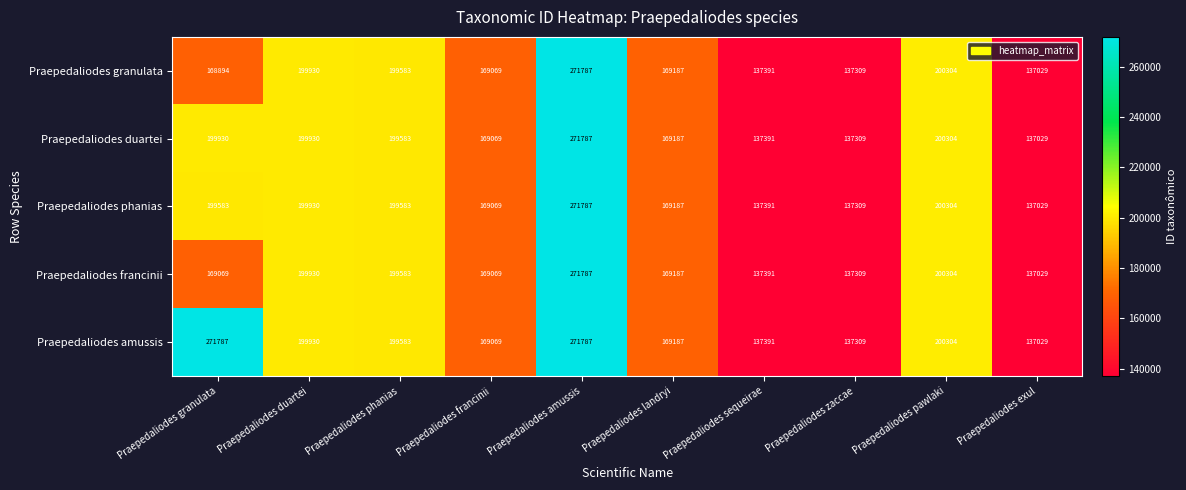

What is the sum of the Praepedaliodes francinii values at Praepedaliodes phanias and Praepedaliodes duartei?

399513